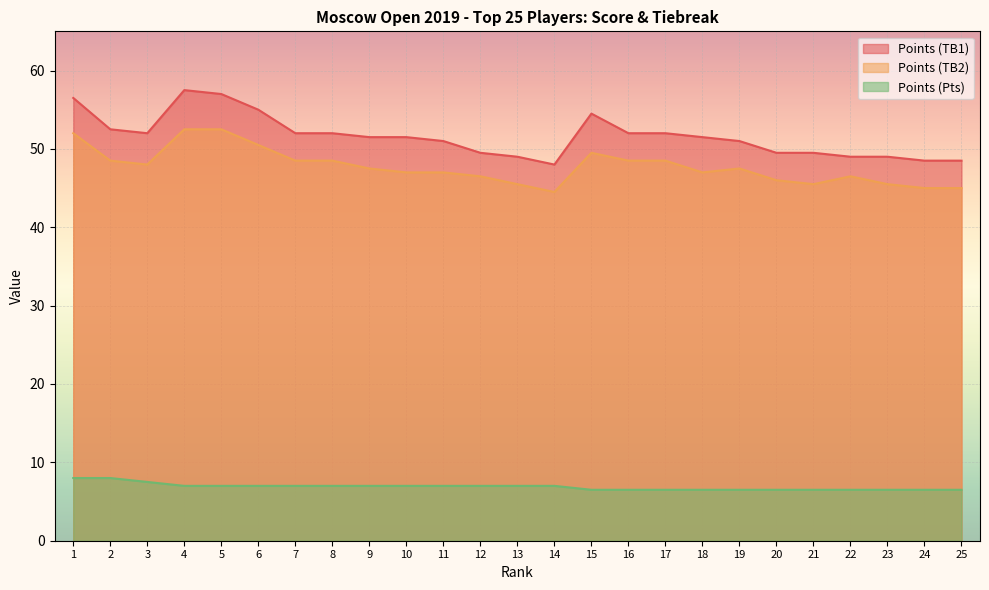

Reading left to right, what are all the values shown in this chart?

Points (TB1): 56.5	52.5	52.0	57.5	57.0	55.0	52.0	52.0	51.5	51.5	51.0	49.5	49.0	48.0	54.5	52.0	52.0	51.5	51.0	49.5	49.5	49.0	49.0	48.5	48.5
Points (TB2): 52.0	48.5	48.0	52.5	52.5	50.5	48.5	48.5	47.5	47.0	47.0	46.5	45.5	44.5	49.5	48.5	48.5	47.0	47.5	46.0	45.5	46.5	45.5	45.0	45.0
Points (Pts): 8.0	8.0	7.5	7.0	7.0	7.0	7.0	7.0	7.0	7.0	7.0	7.0	7.0	7.0	6.5	6.5	6.5	6.5	6.5	6.5	6.5	6.5	6.5	6.5	6.5